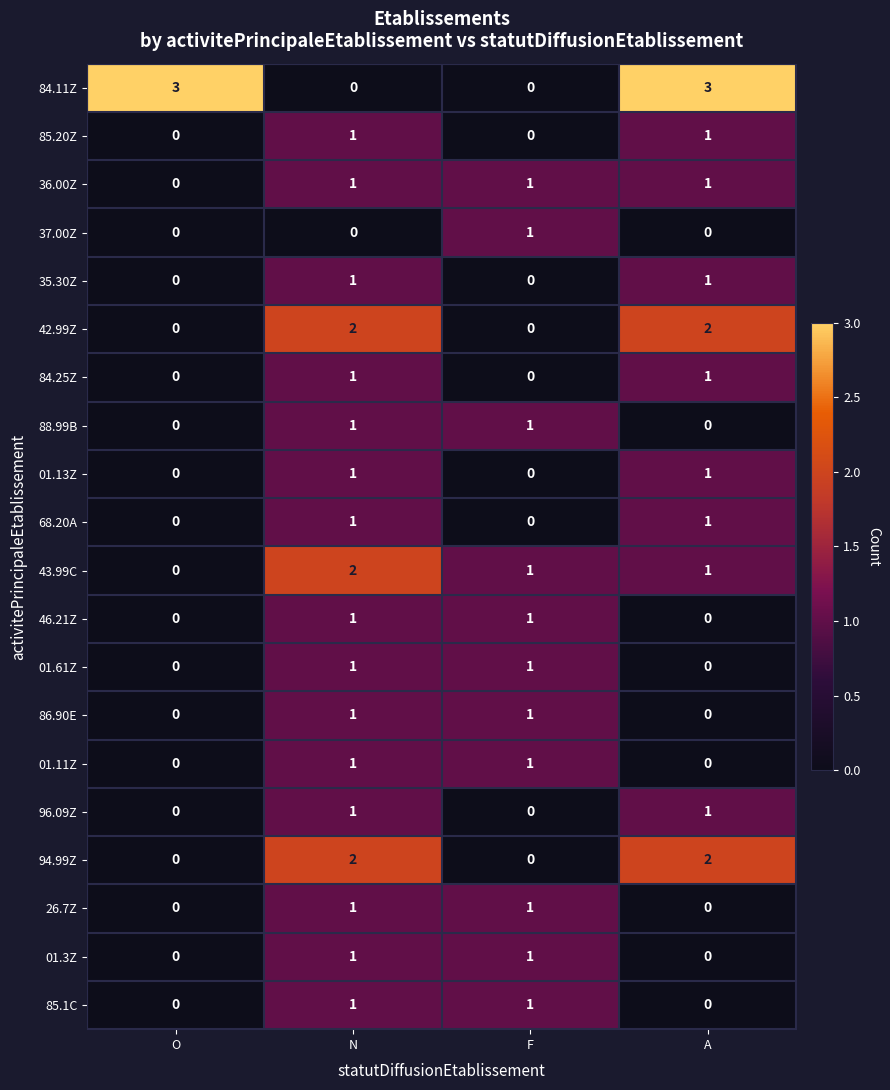

What is the greatest value displayed?

3